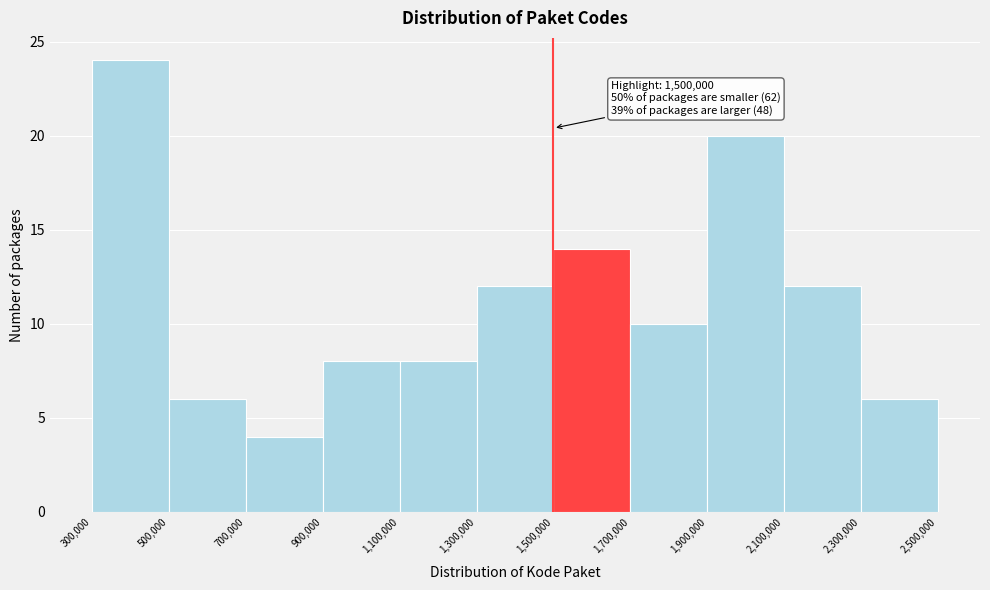

Which range on the x-axis has the tallest bar?

300,000 to 500,000